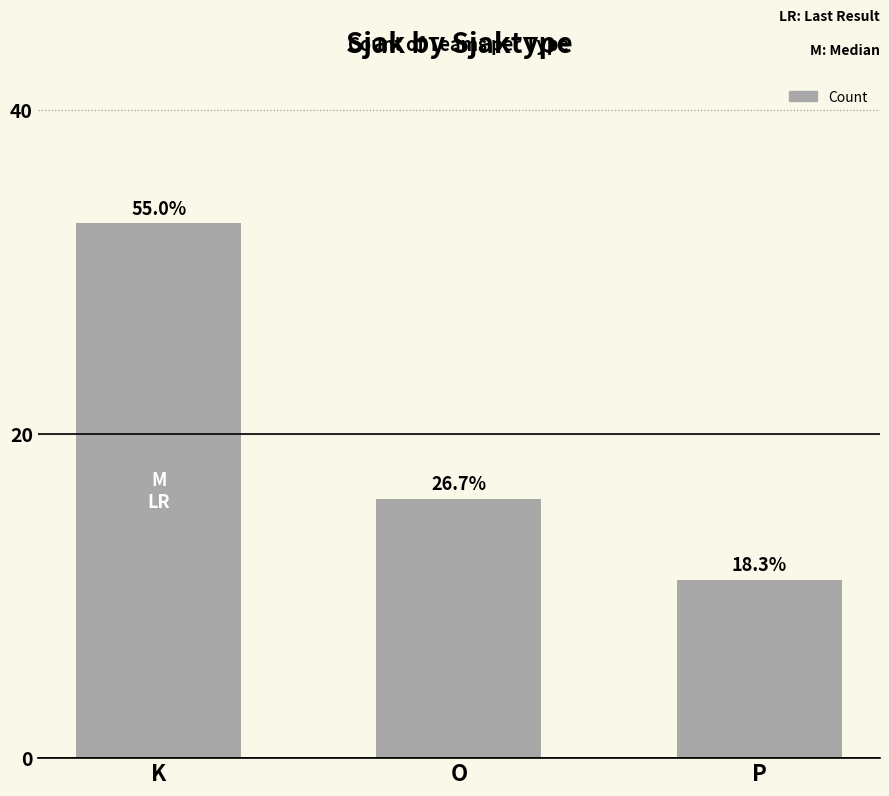

Rank the categories by value from highest to lowest.

K, O, P